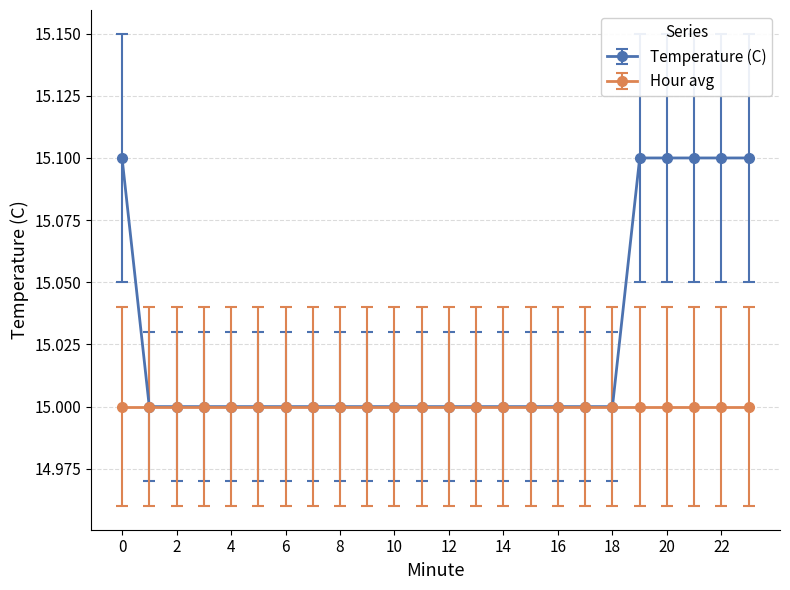

What is the greatest value displayed?

15.1